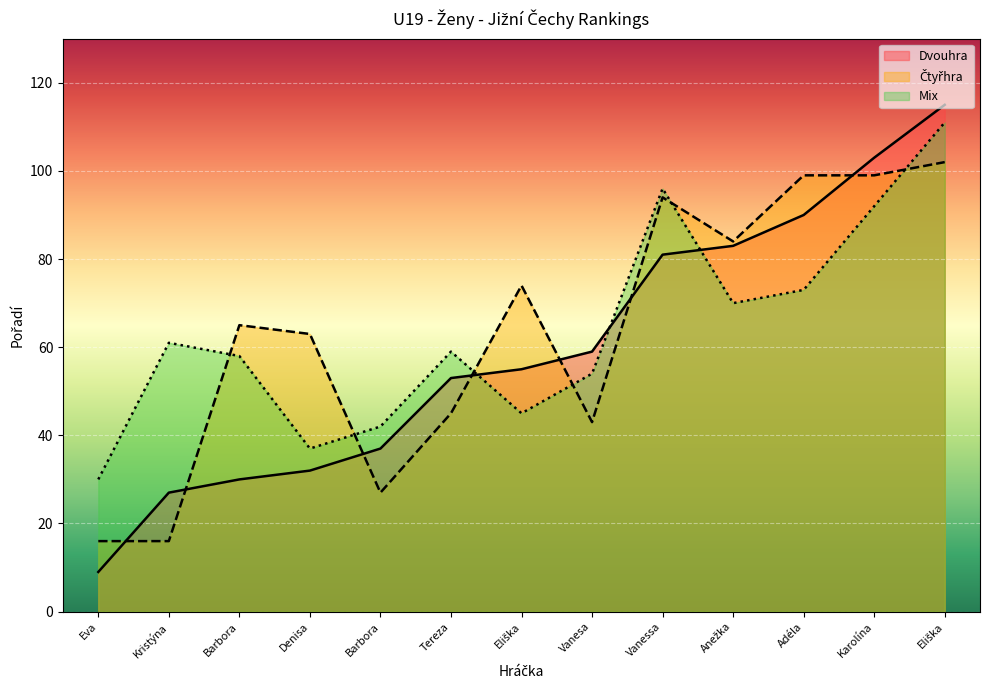

How many times do Čtyřhra and Dvouhra cross each other?

7